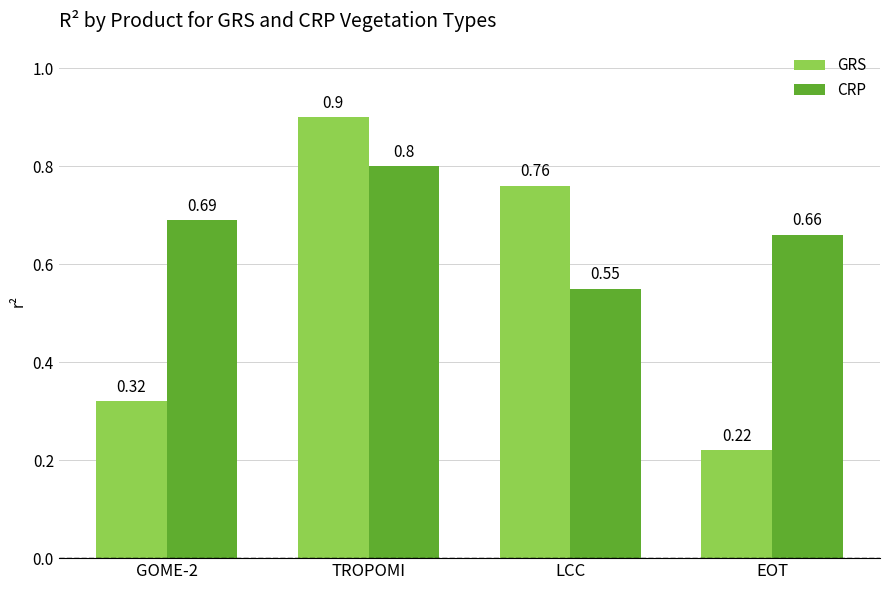

What is the difference between the highest and lowest values at EOT?

0.4